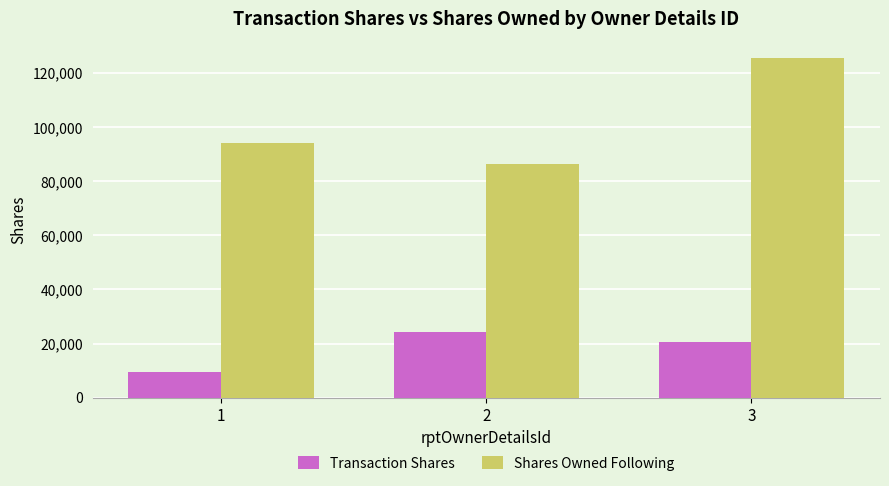

Reading right to left, extract all data points from this chart.

Transaction Shares: 3=20673	2=24103	1=9645
Shares Owned Following: 3=125383	2=86225	1=94192